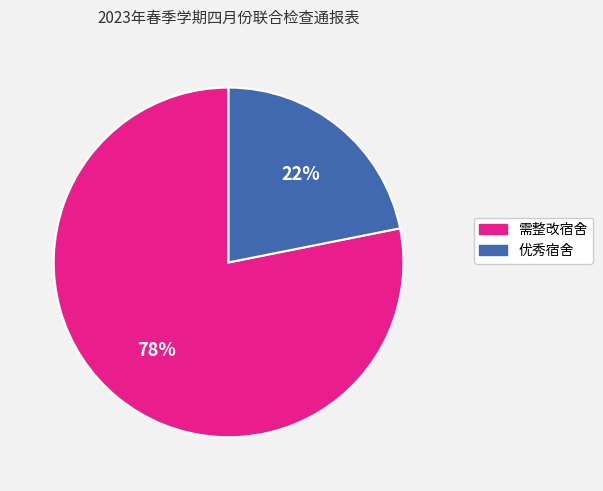

How many slices are in this pie chart?

2